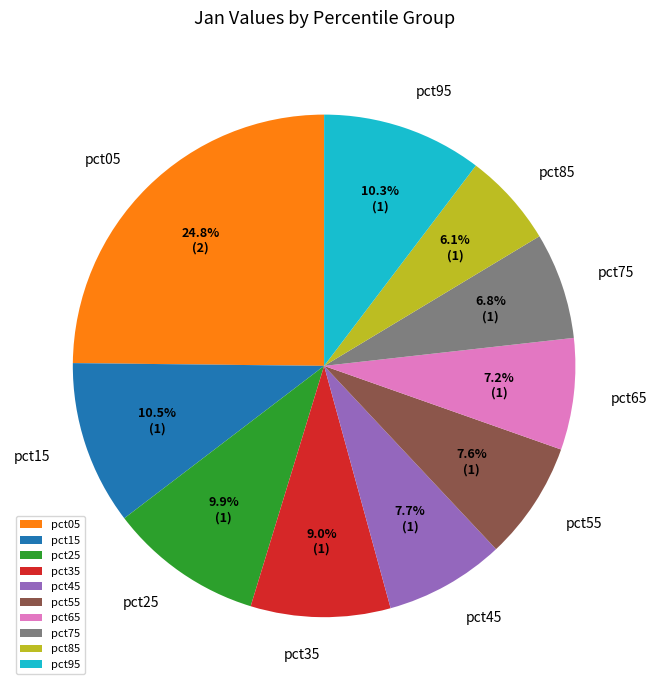

What portion of the pie excludes pct95?

89.7%